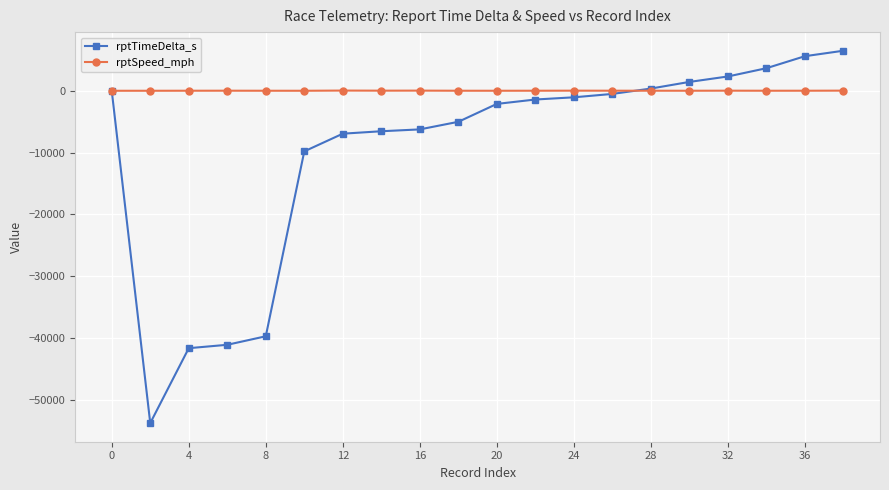

True or false: rptSpeed_mph has more than 0 points higher than both neighbors.

True